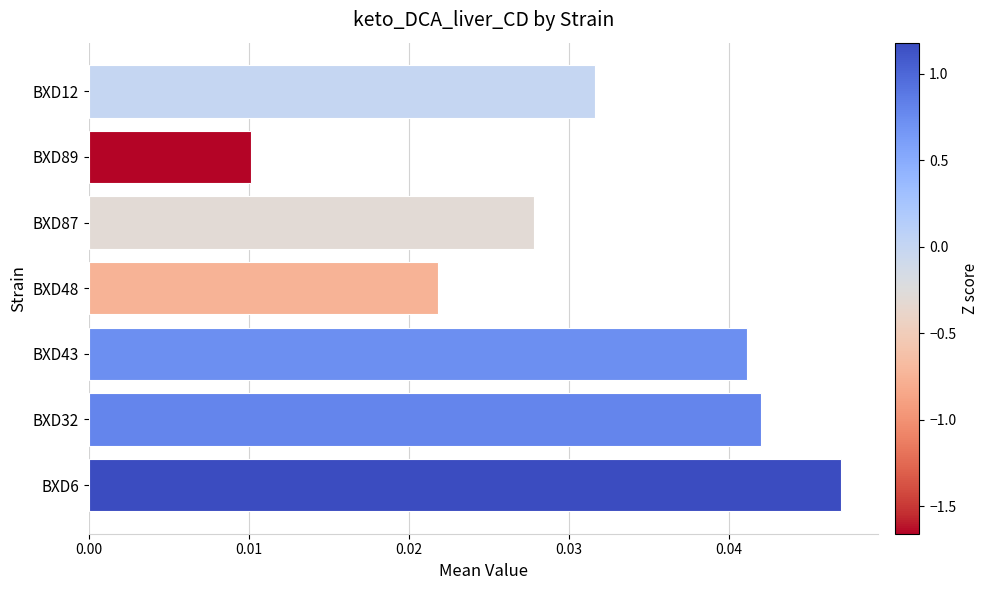

Count the number of data series in this chart.

1